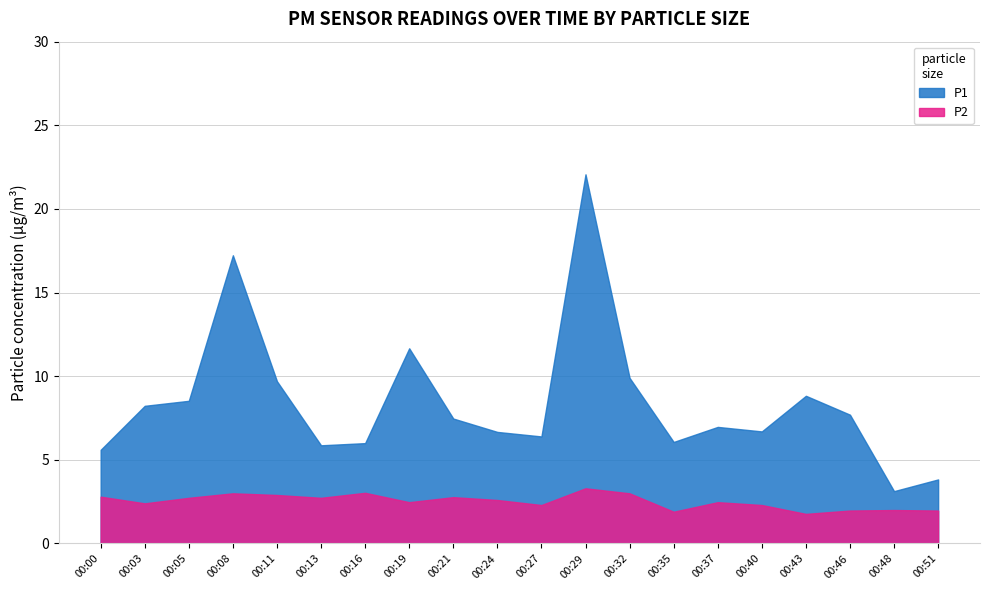

Which series changed the most between 00:19 and 00:27?

P1